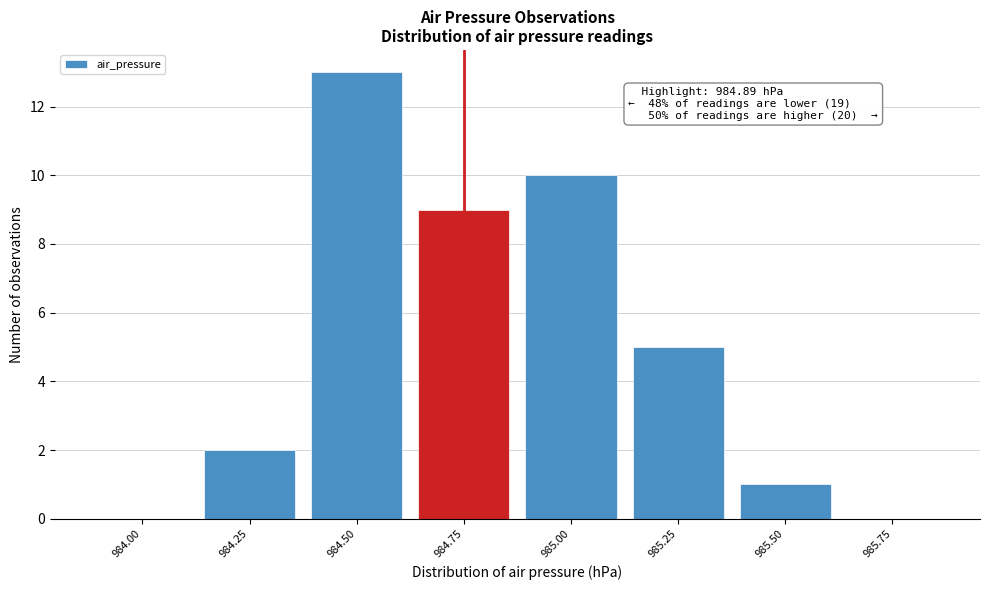

Reading left to right, transcribe all the data shown in this chart.

984.00=0	984.25=2	984.50=13	984.75=9	985.00=10	985.25=5	985.50=1	985.75=0